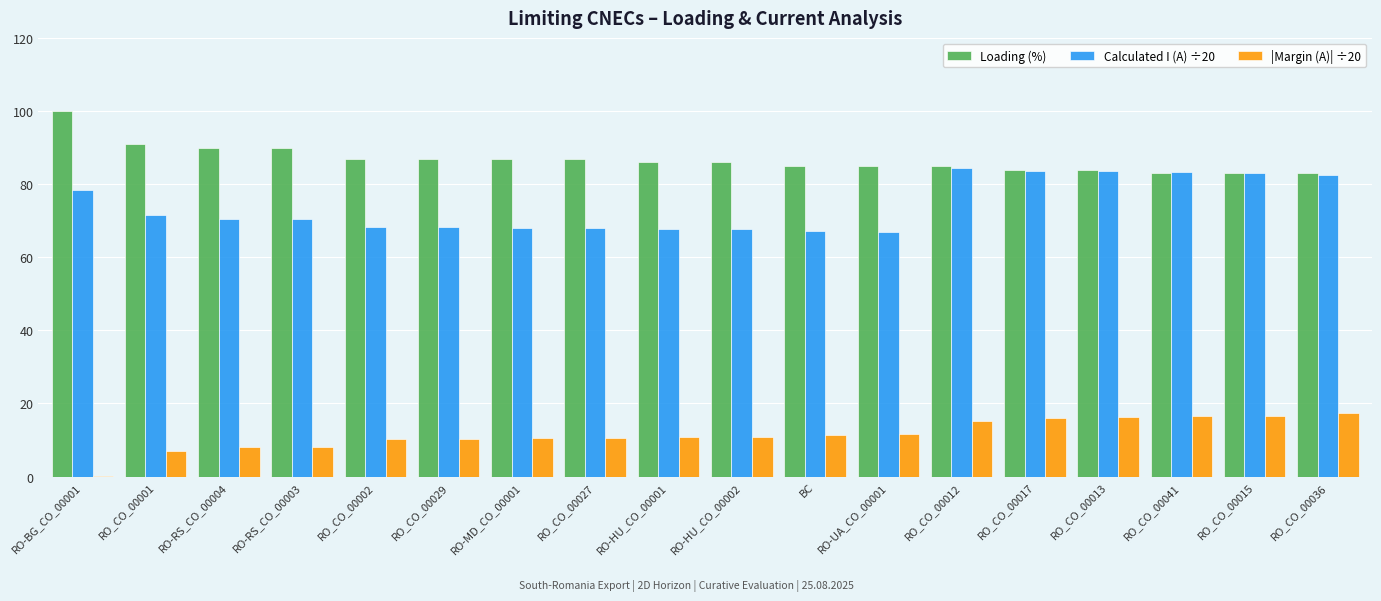

Which series has the largest total across all categories?

Loading (%)